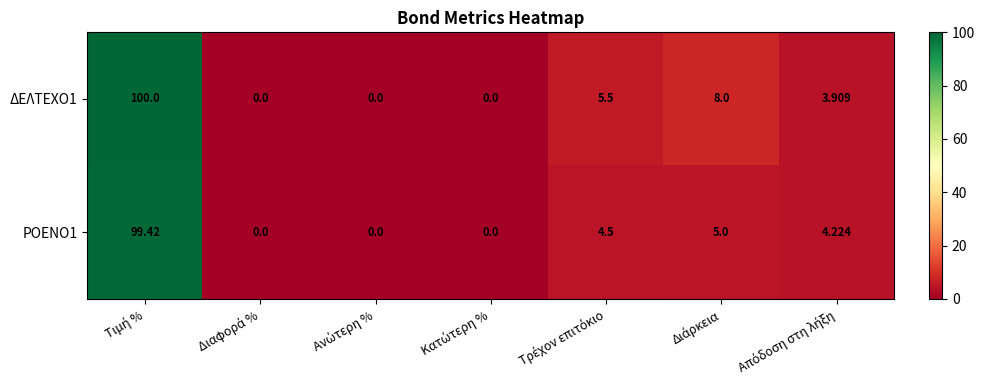

How many positive values does the ΡΟΕΝΟ1 series have?

4